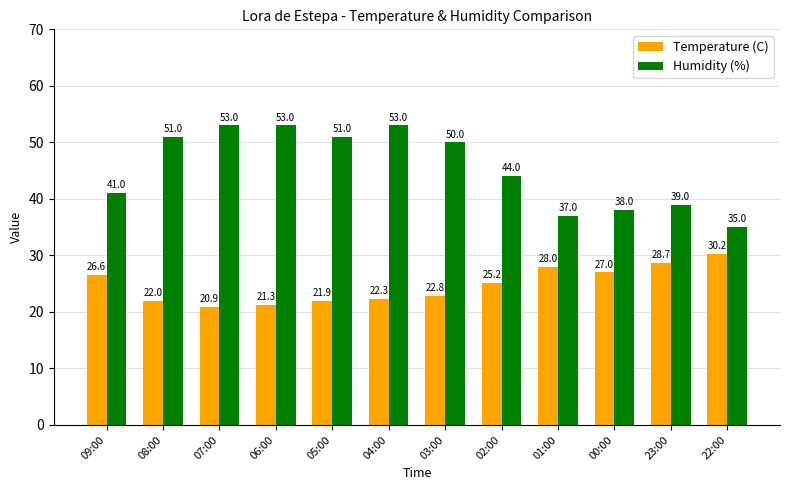

What is the difference between the highest and lowest values at 05:00?

29.1